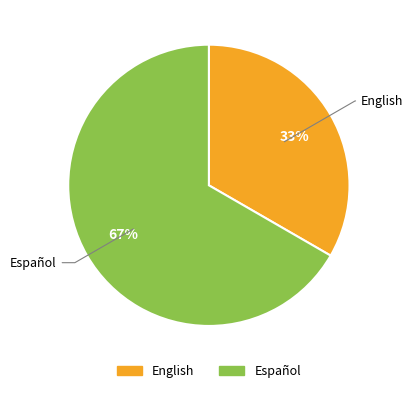

How many slices are in this pie chart?

2